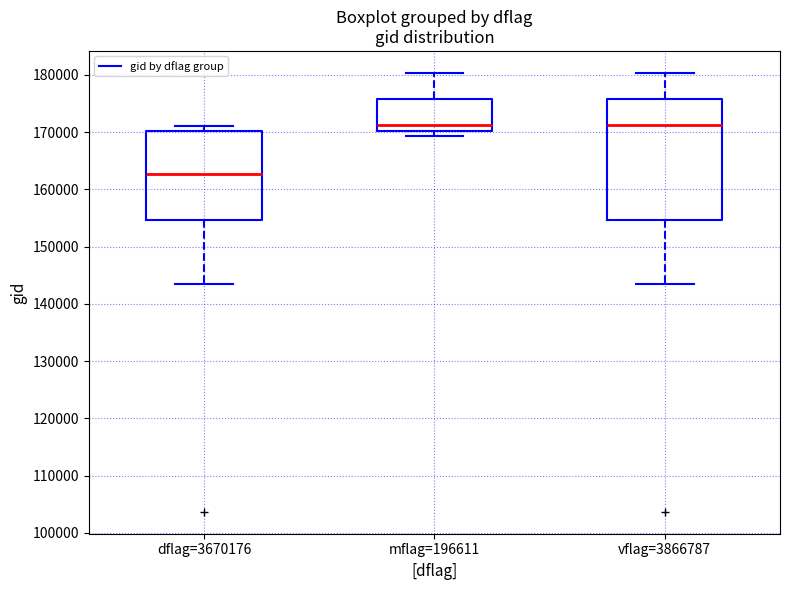

Reading left to right, read every box against the y-axis: the position of its median line, the range the box covers, and the ends of its whiskers. The values are not printed on the chart, so give them approximately, as read against the axis.

dflag=3670176: median 163000, box 155000 to 170000, whiskers 143000 to 171000
mflag=196611: median 171000, box 170000 to 176000, whiskers 169000 to 180000
vflag=3866787: median 171000, box 155000 to 176000, whiskers 143000 to 180000